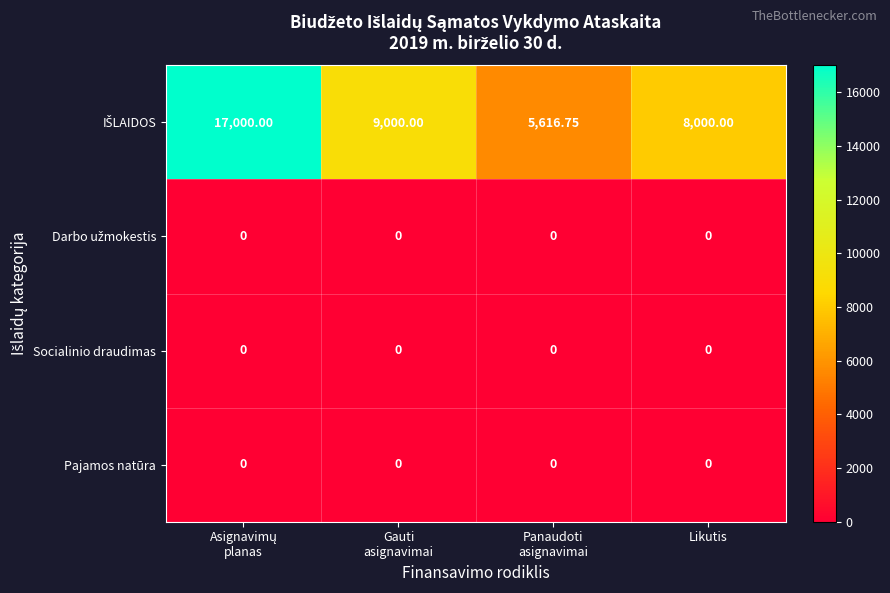

Count the number of data series in this chart.

4